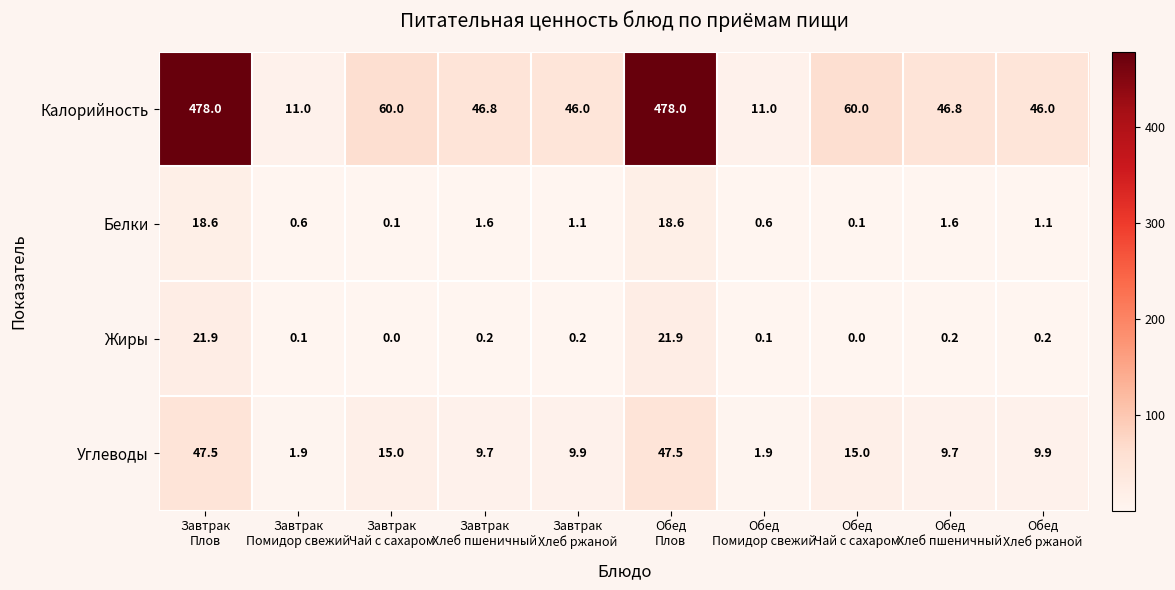

Which series has the largest range (max minus min)?

Калорийность